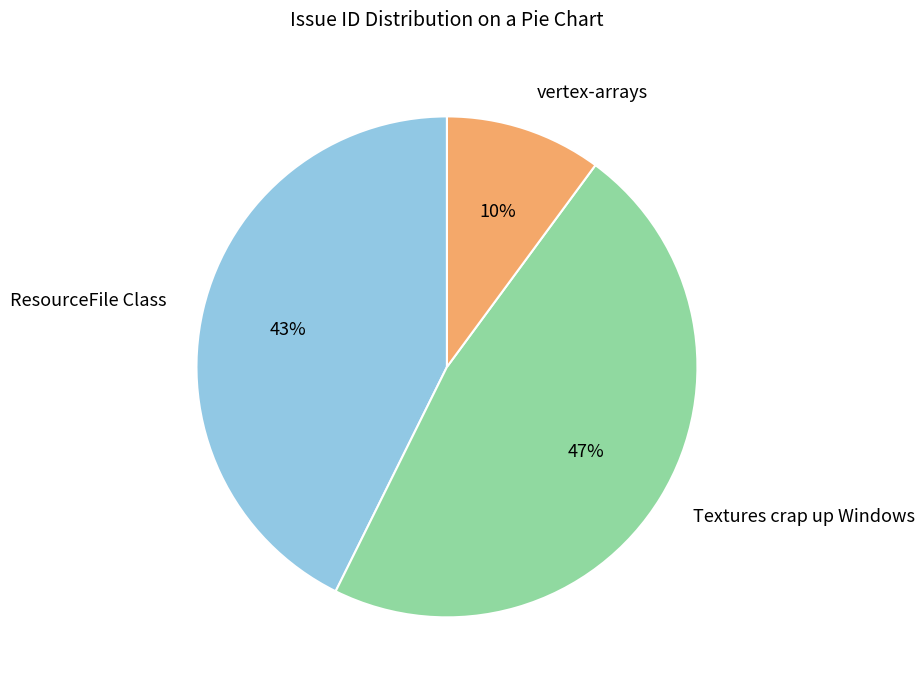

Which has a higher value, ResourceFile Class or Textures crap up Windows?

Textures crap up Windows